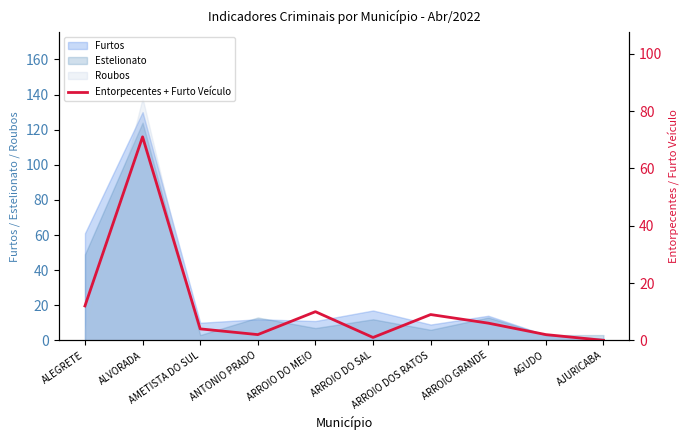

Reading left to right, transcribe all the data shown in this chart.

ALEGRETE=12	ALVORADA=71	AMETISTA DO SUL=4	ANTONIO PRADO=2	ARROIO DO MEIO=10	ARROIO DO SAL=1	ARROIO DOS RATOS=9	ARROIO GRANDE=6	AGUDO=2	AJURICABA=0